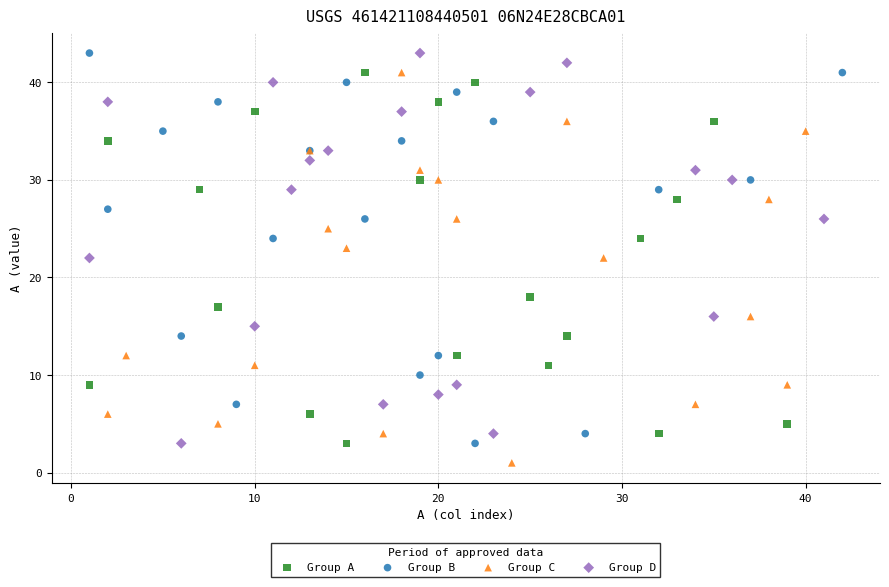

Which series reaches the minimum Y coordinate?

Group C